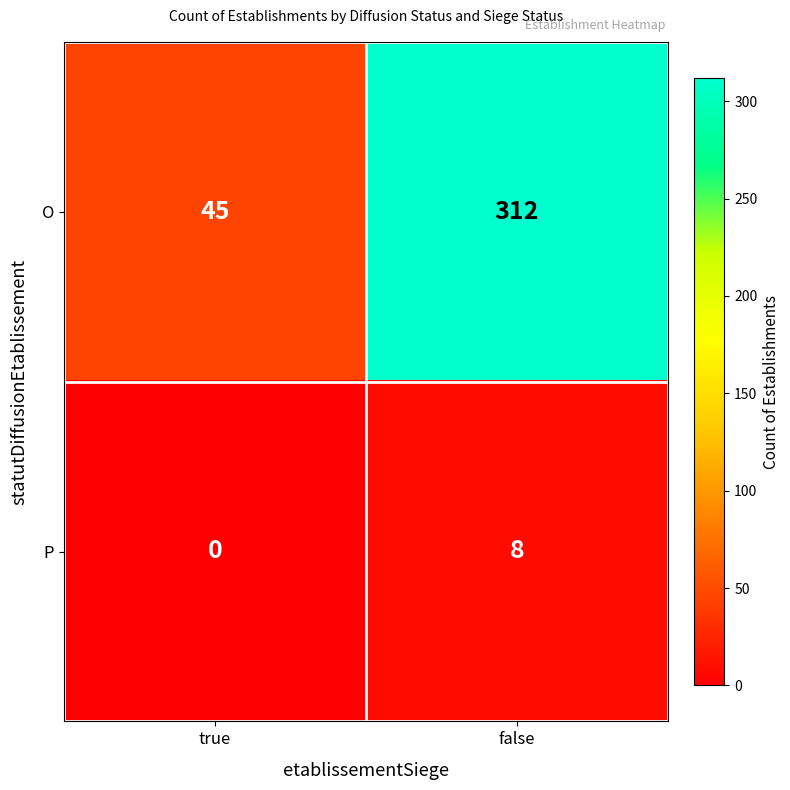

What is the greatest value displayed?

312